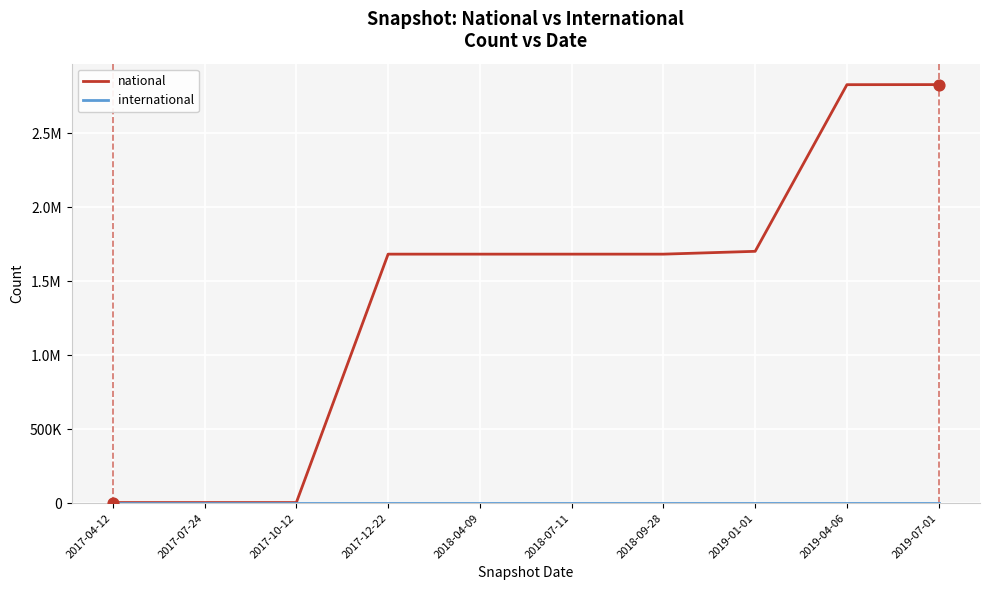

At which category is the sum across all series the highest?

2019-07-01